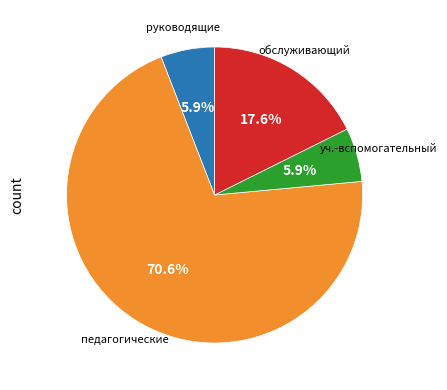

Approximately how many times larger is the value at педагогические compared to руководящие?

12.0